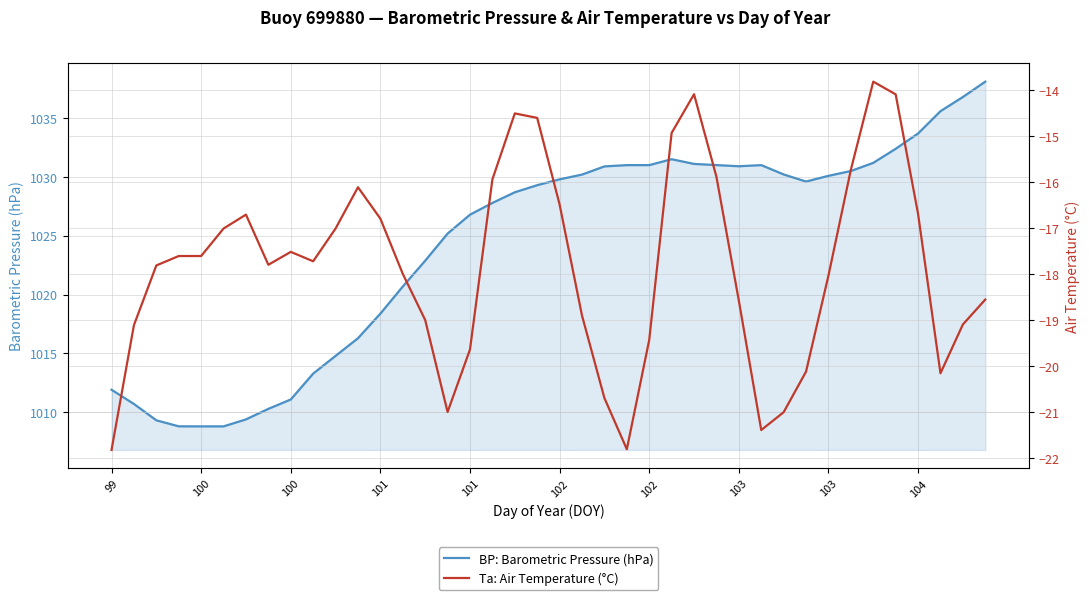

How many categories are shown in the chart?

40